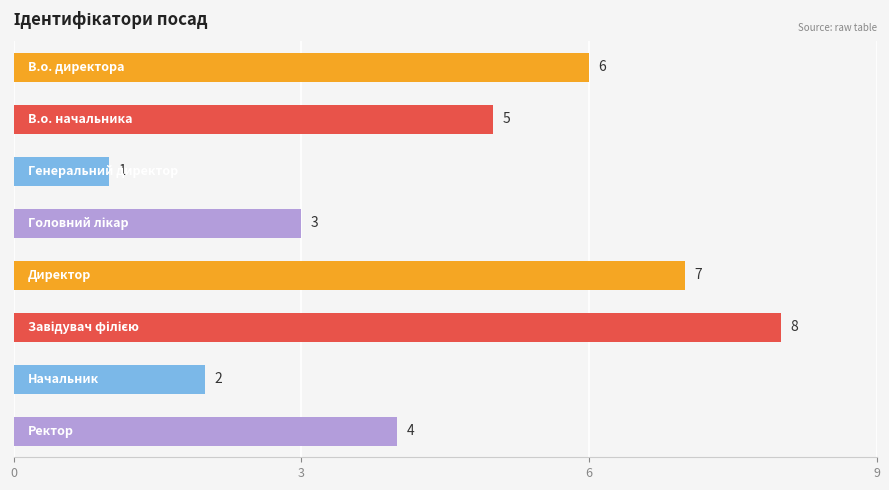

What is the difference between the maximum and minimum values?

7